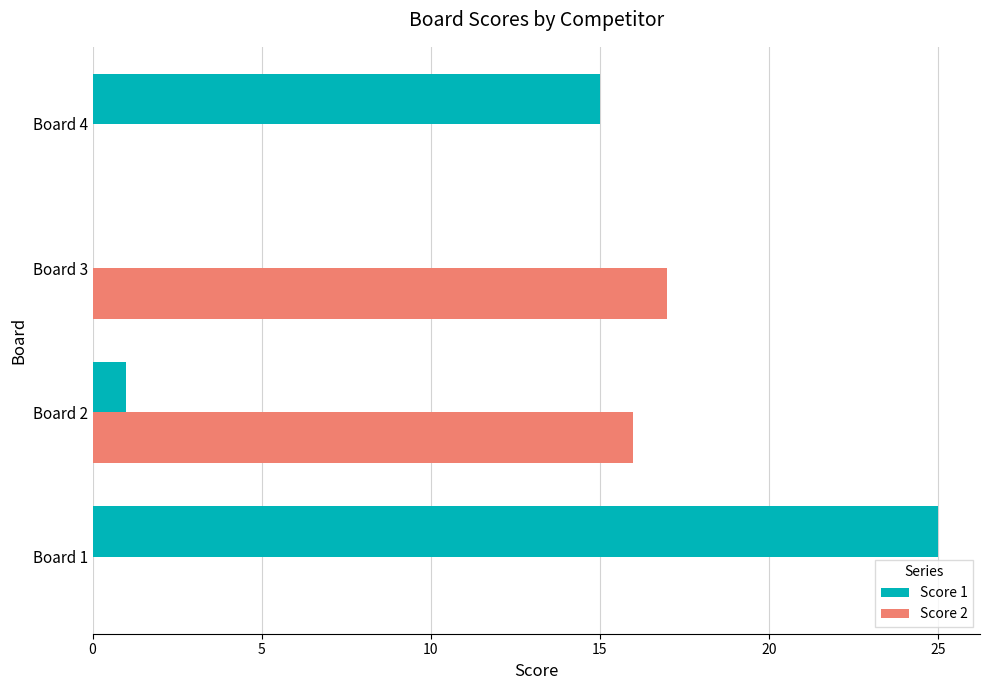

At which label does Score 2 reach its peak?

Board 3